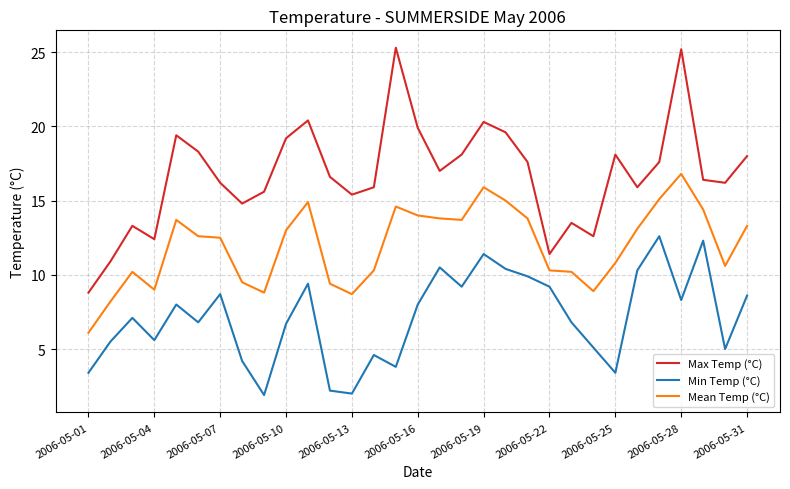

What is the greatest value displayed?

25.3